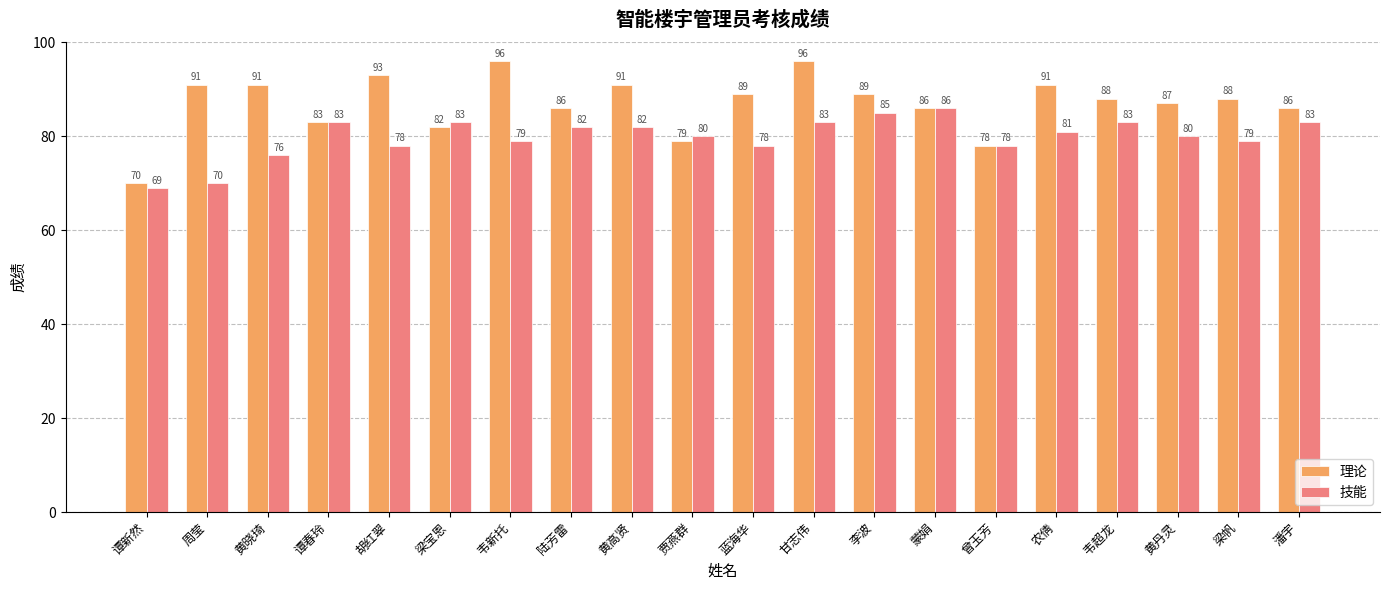

Reading left to right, transcribe all the data shown in this chart.

理论: 谭新然=70	周莹=91	黄晓琦=91	谭春玲=83	胡红翠=93	梁宝恩=82	韦新托=96	陆芳雷=86	黄高贤=91	贾燕群=79	蓝海华=89	甘志伟=96	李波=89	蒙娟=86	曾玉芳=78	农倩=91	韦超龙=88	黄丹灵=87	梁帆=88	潘宇=86
技能: 谭新然=69	周莹=70	黄晓琦=76	谭春玲=83	胡红翠=78	梁宝恩=83	韦新托=79	陆芳雷=82	黄高贤=82	贾燕群=80	蓝海华=78	甘志伟=83	李波=85	蒙娟=86	曾玉芳=78	农倩=81	韦超龙=83	黄丹灵=80	梁帆=79	潘宇=83